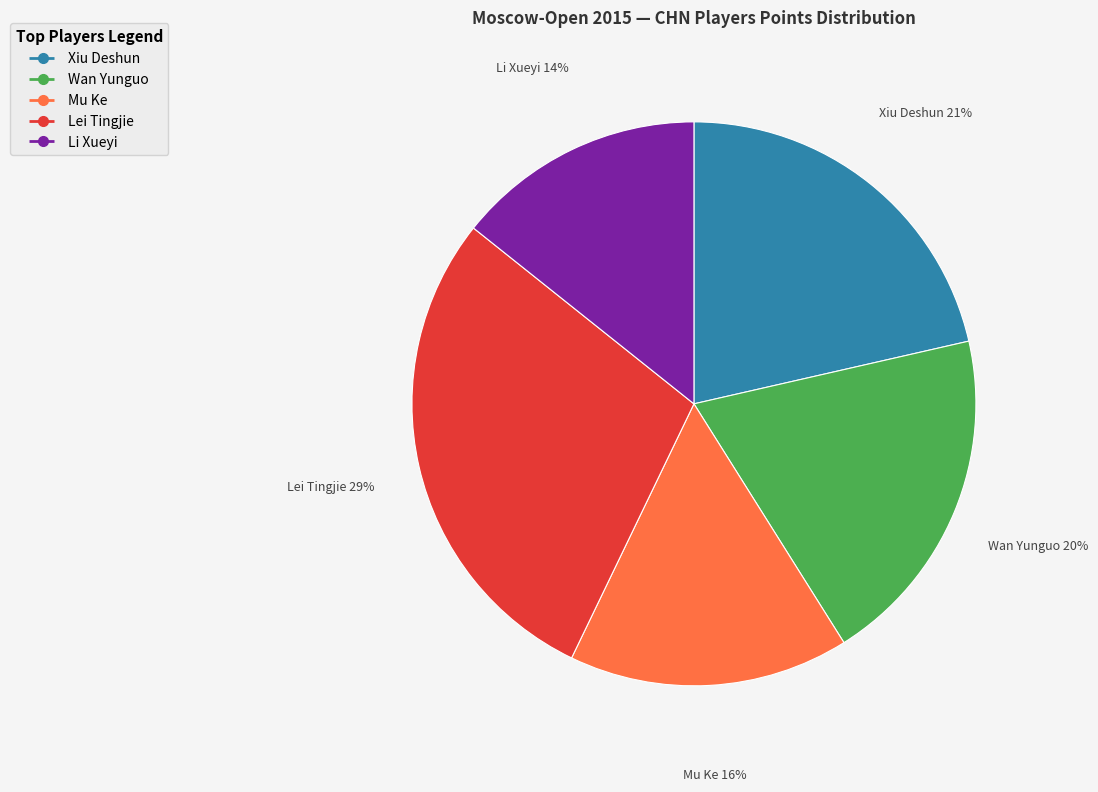

To the nearest percent, what portion does Xiu Deshun represent?

21%